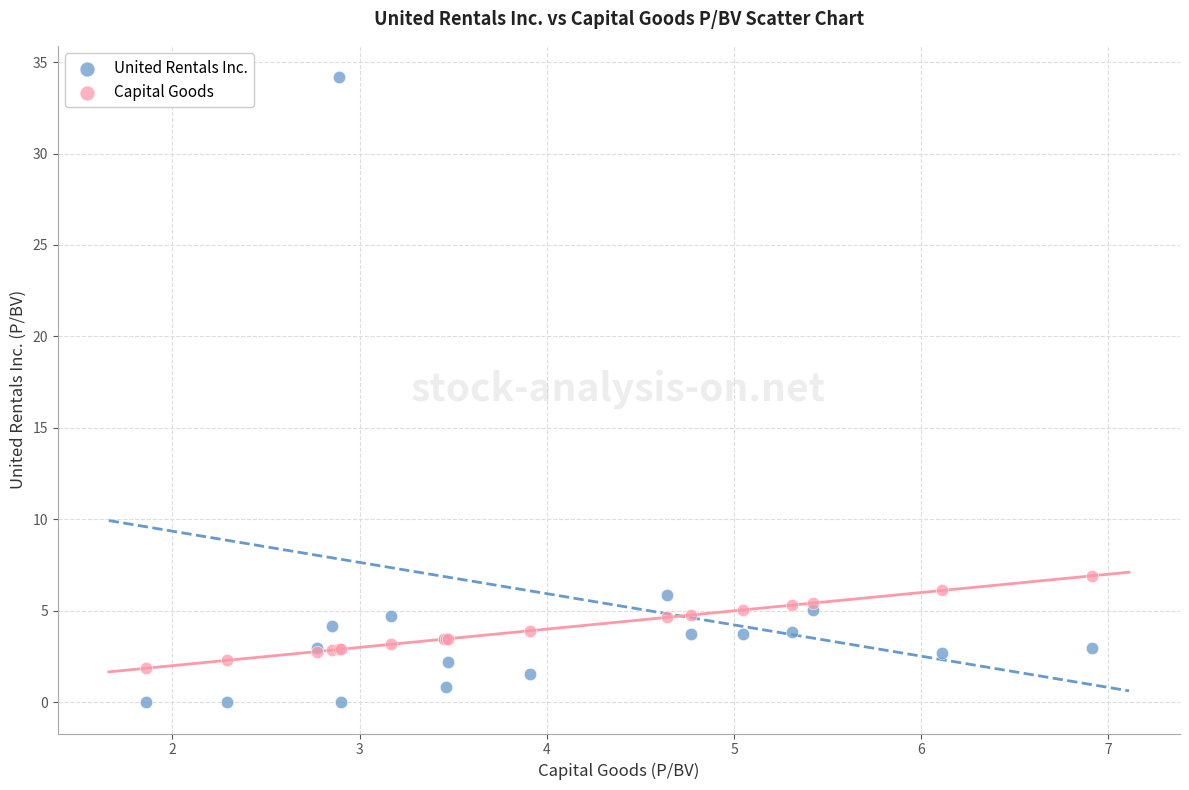

Which series reaches the minimum Y coordinate?

United Rentals Inc.